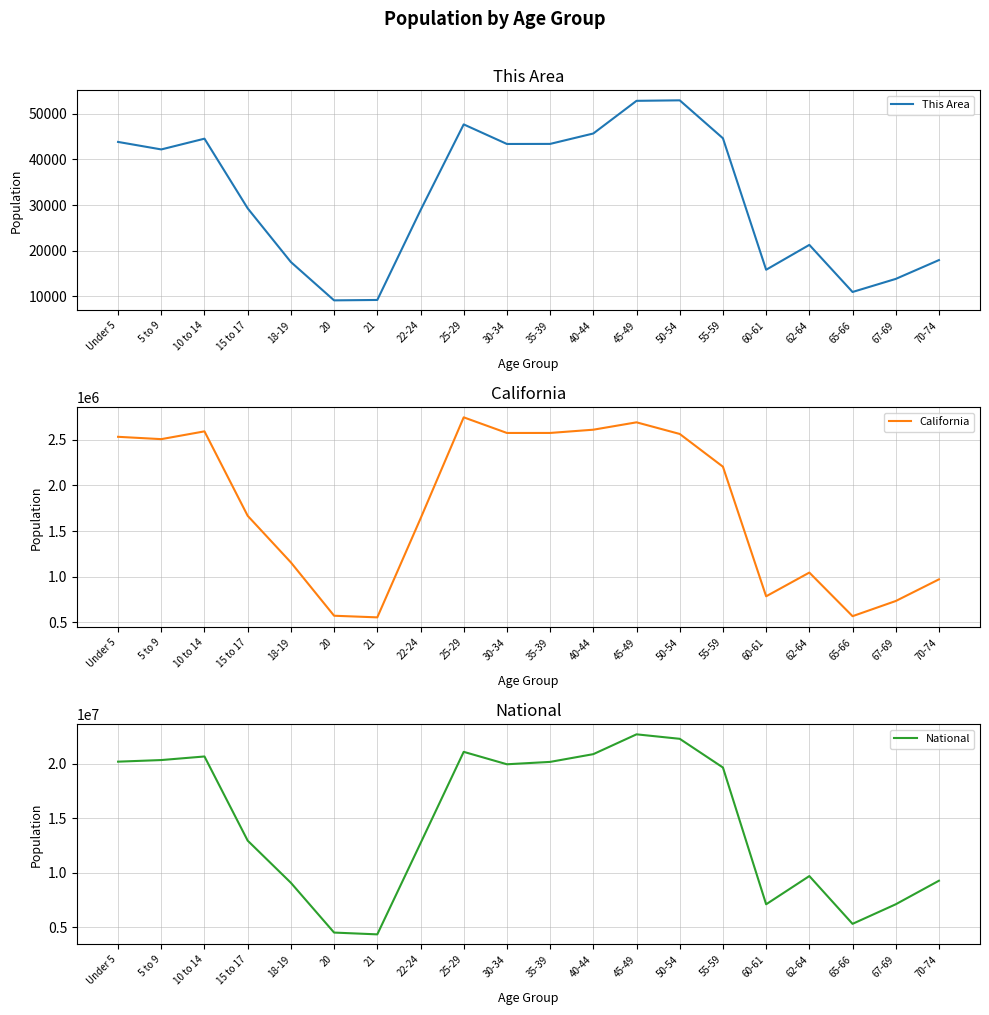

What is the spread (max minus min) of values at 67-69?

7101547